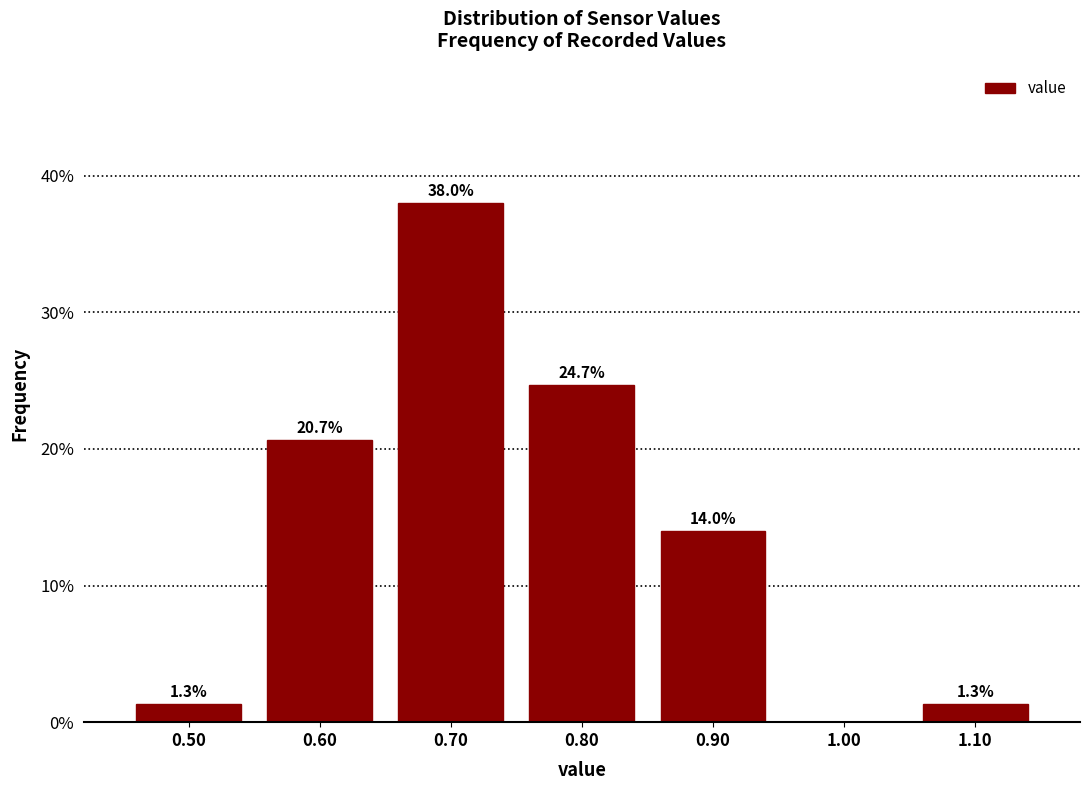

Reading left to right, what are all the values shown in this chart?

0.50=1.3	0.60=20.7	0.70=38.0	0.80=24.7	0.90=14.0	1.00=0.0	1.10=1.3